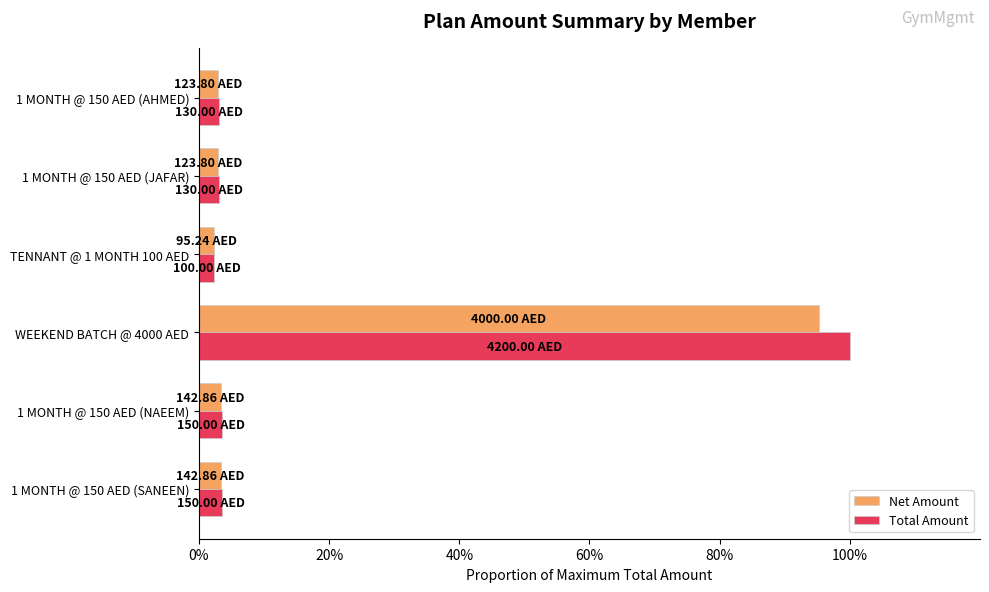

Rank the series by their maximum value, from lowest to highest.

Net Amount, Total Amount